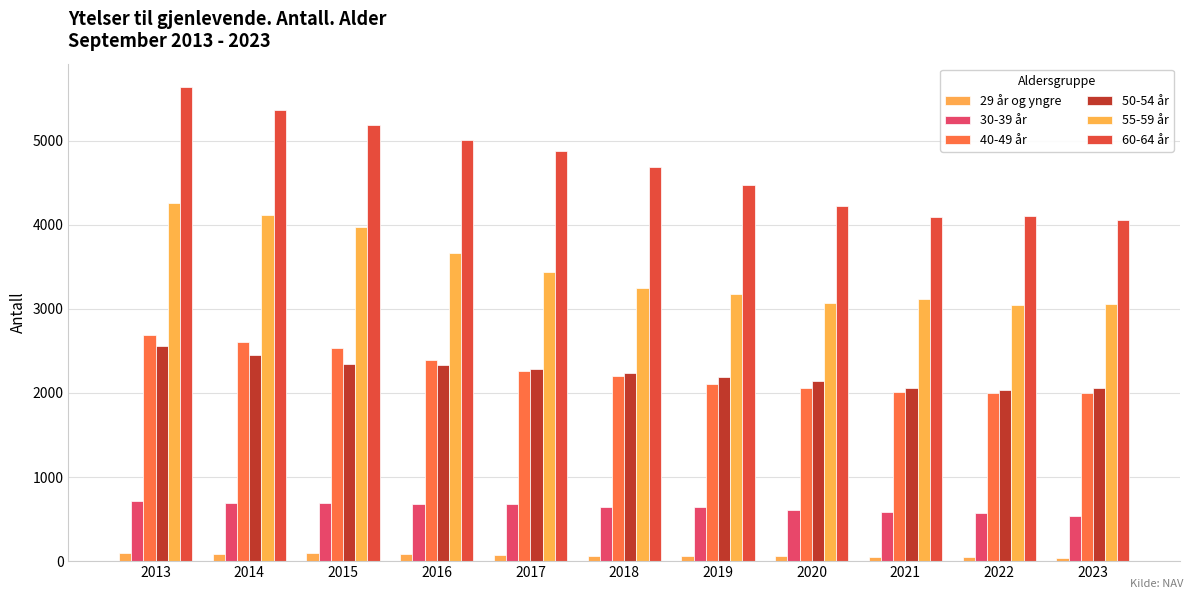

How many data points in 60-64 år are less than 4682?

5